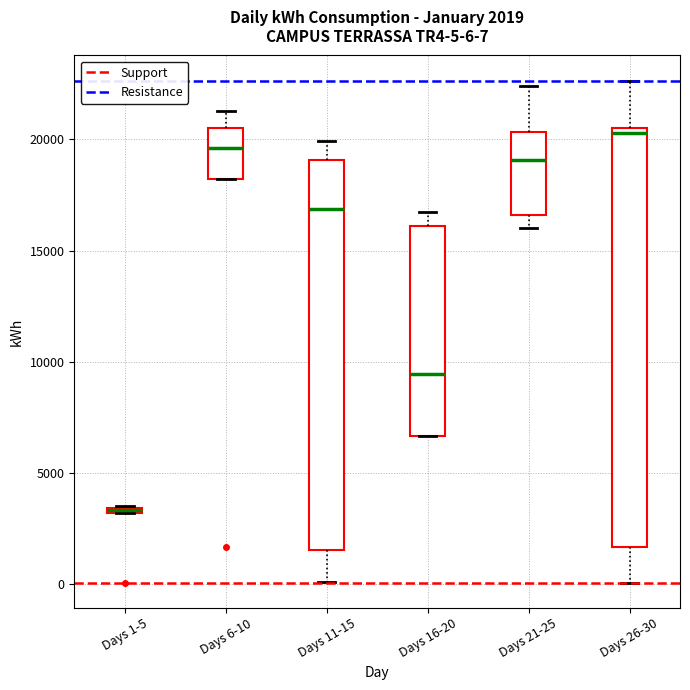

Comparing the boxes themselves (not the whiskers), which one is the tallest?

Days 26-30